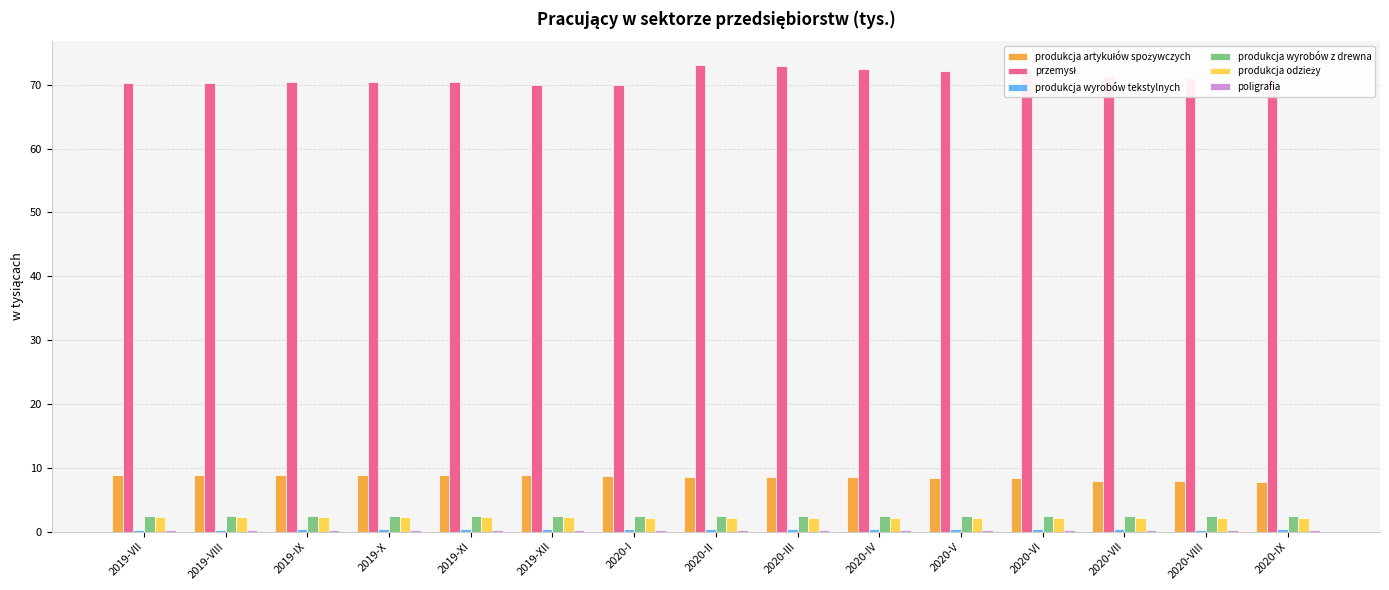

What is the greatest value displayed?

73.1